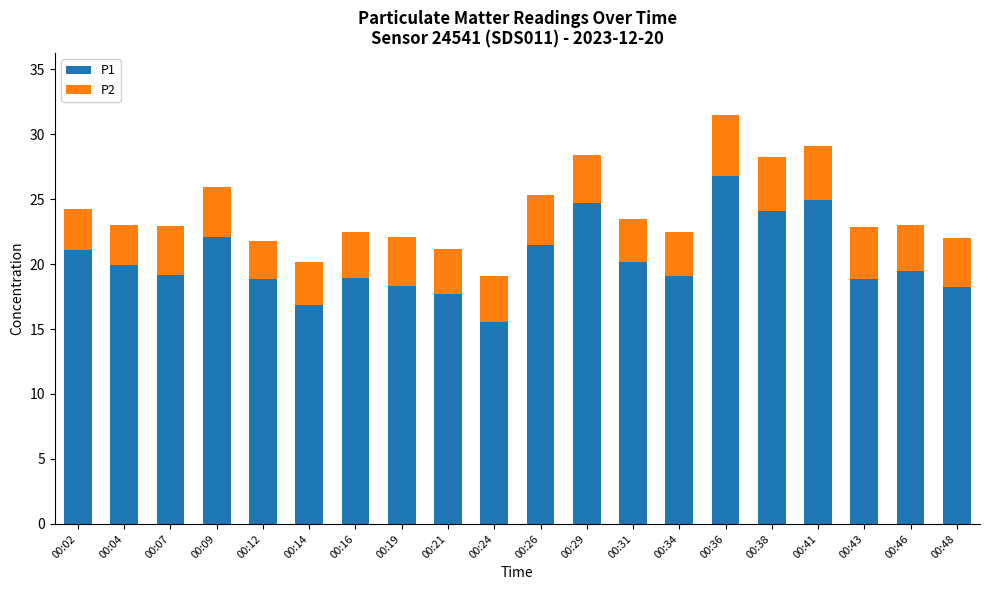

How many bars are there in total?

20